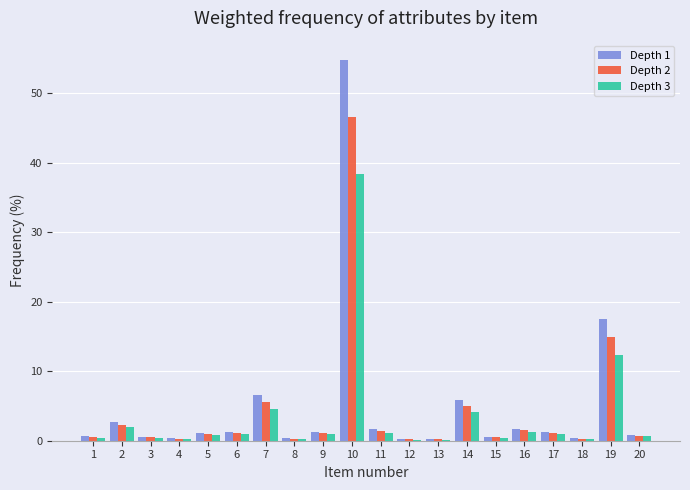

Which series has the largest range (max minus min)?

Depth 1